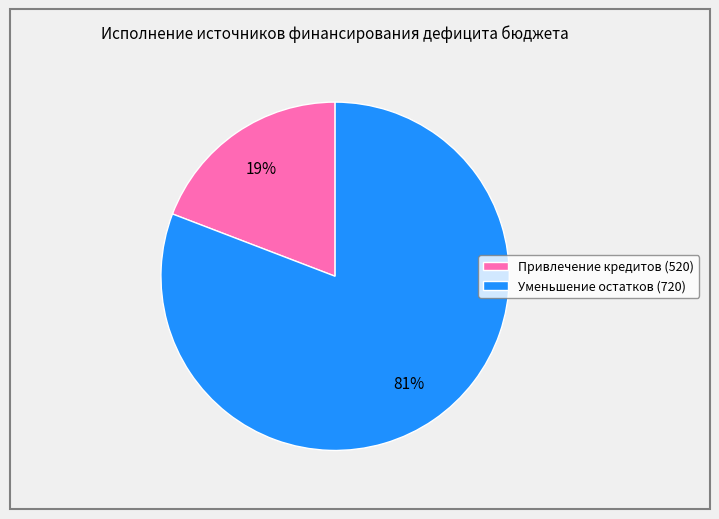

To the nearest percent, what is the difference between the largest and smallest slice percentages?

62%